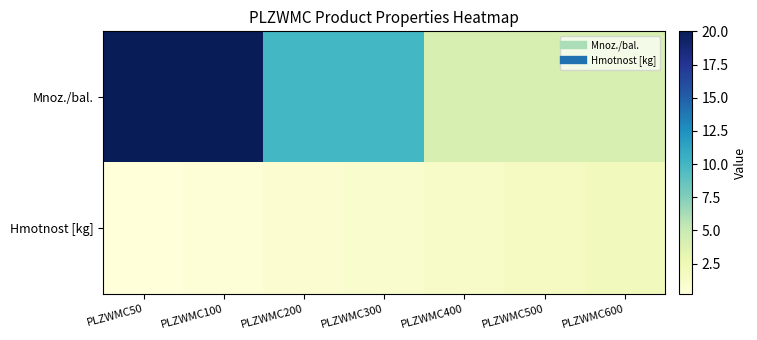

Which has a higher value, PLZWMC500 or PLZWMC300?

PLZWMC300